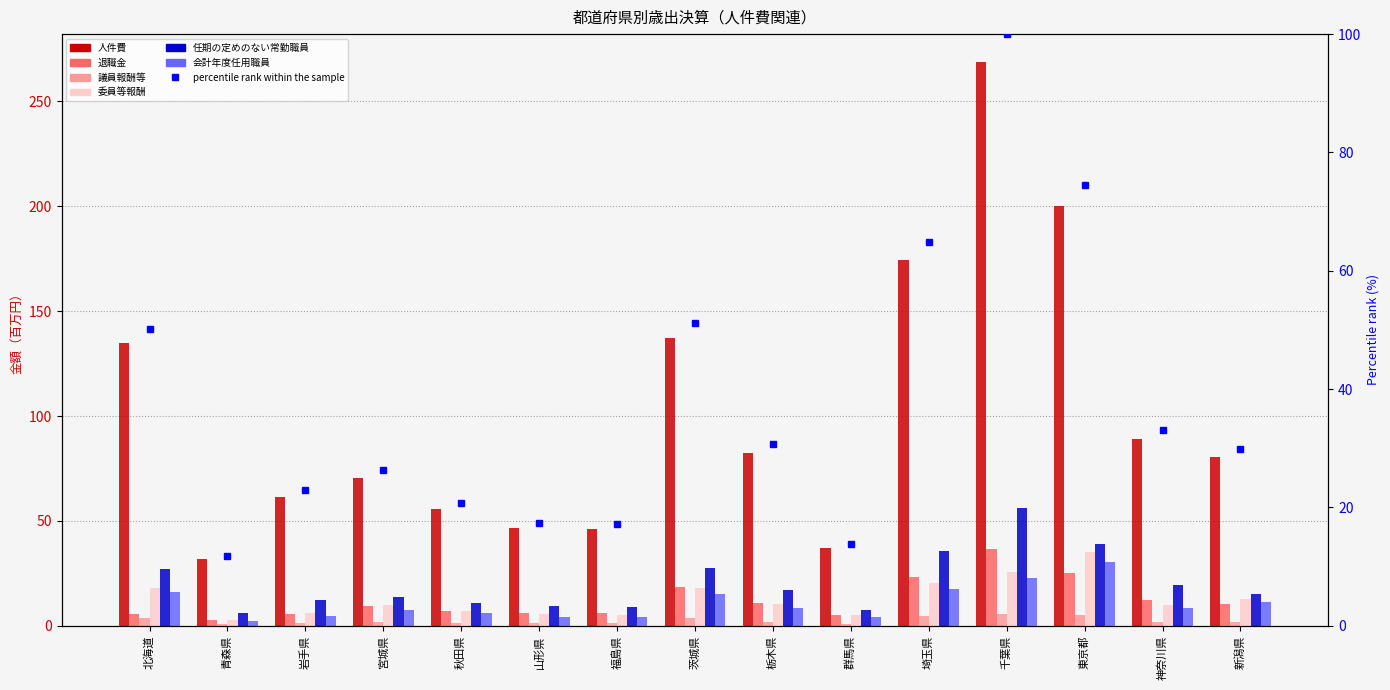

Count the number of categories in the chart.

15